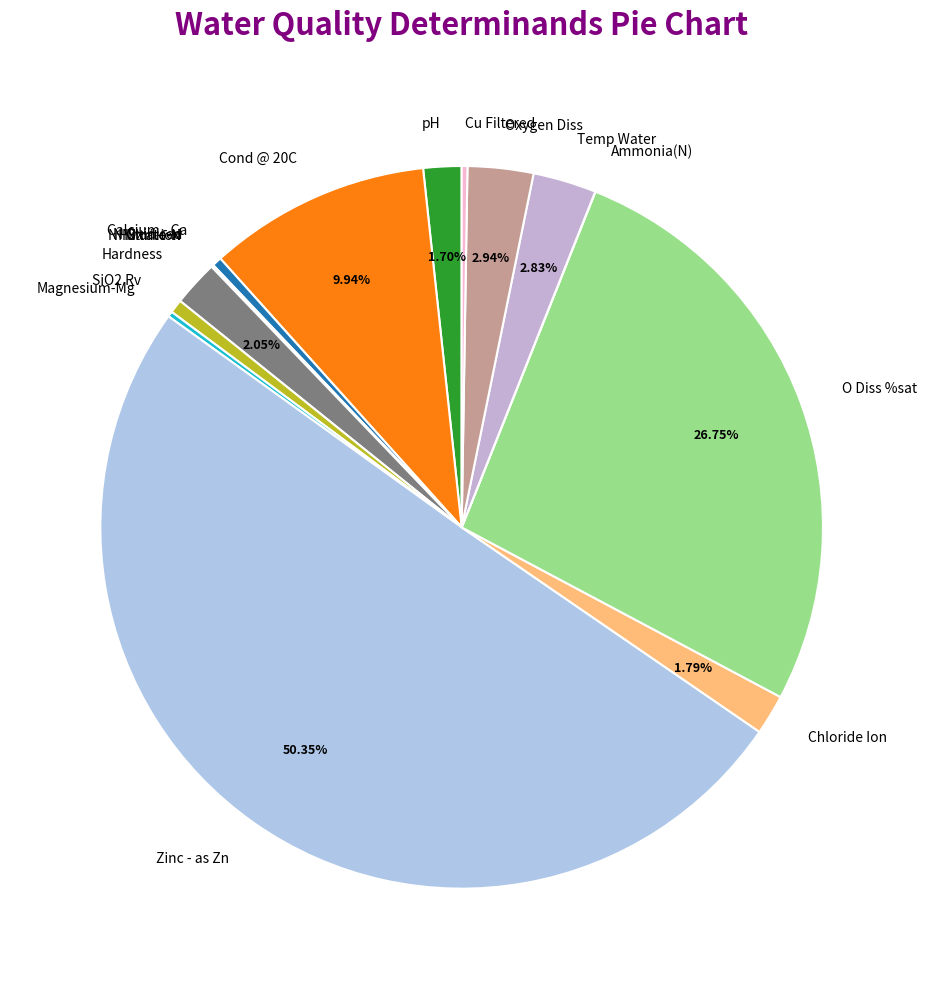

True or false: O Diss %sat accounts for 27% of the total.

True